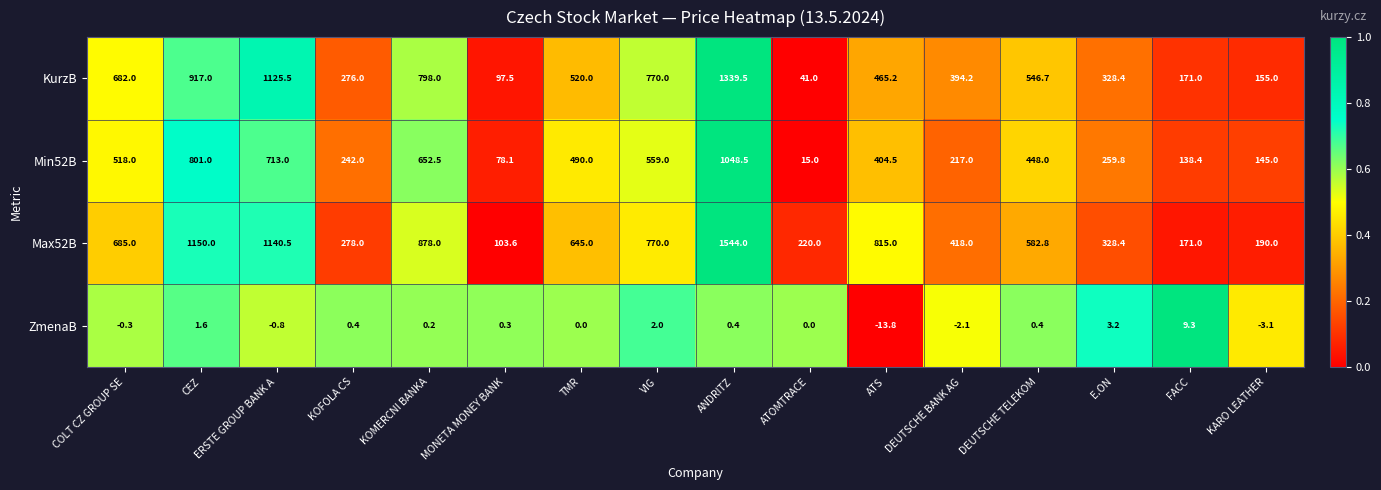

What is the difference between the highest and lowest values at ERSTE GROUP BANK A?

1141.3